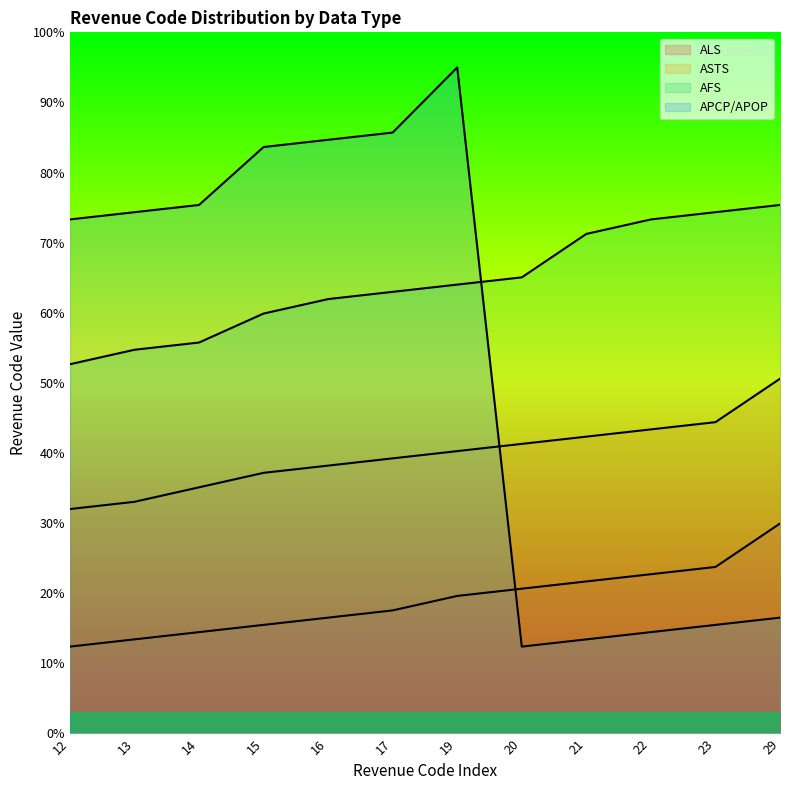

Does the chart display data point markers on the line(s)?

No